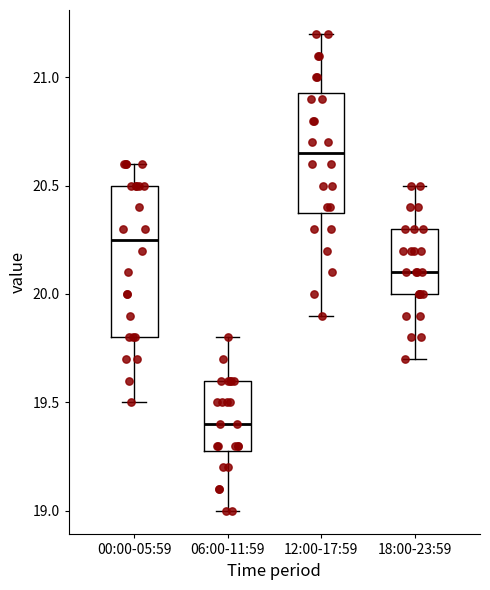

Where does the upper whisker of the box for 12:00-17:59 end on the y-axis? The values are not printed on the chart, so give them approximately, as read against the axis.

21.20